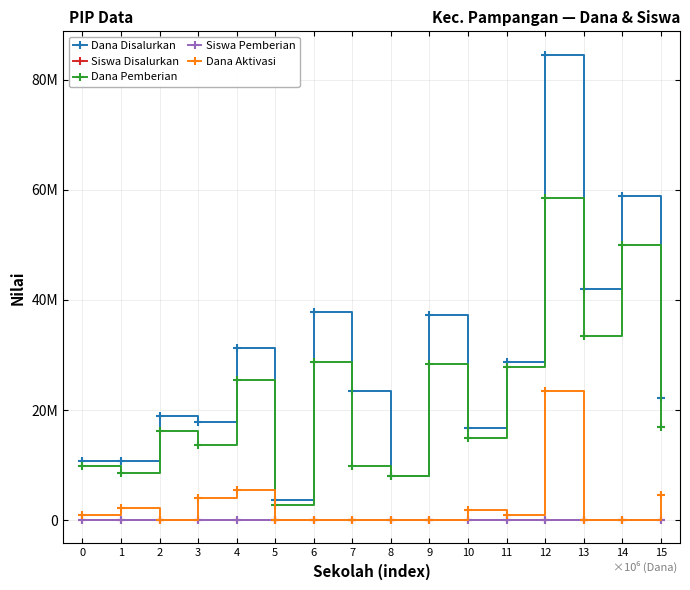

Which category has the highest value across all series?

12